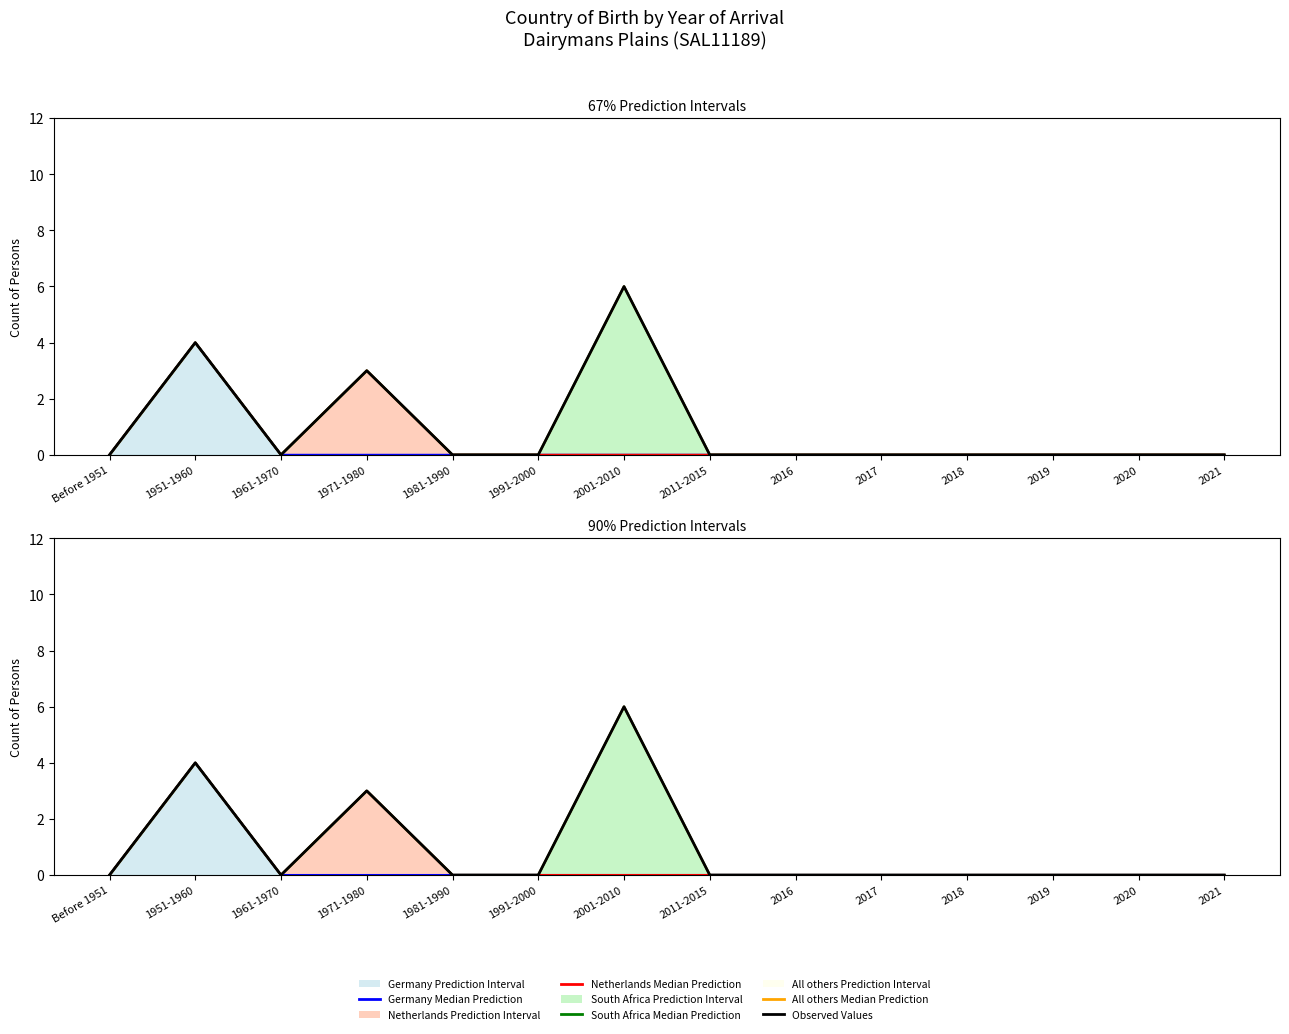

True or false: Netherlands (total) has more than 0 interior local peaks.

True